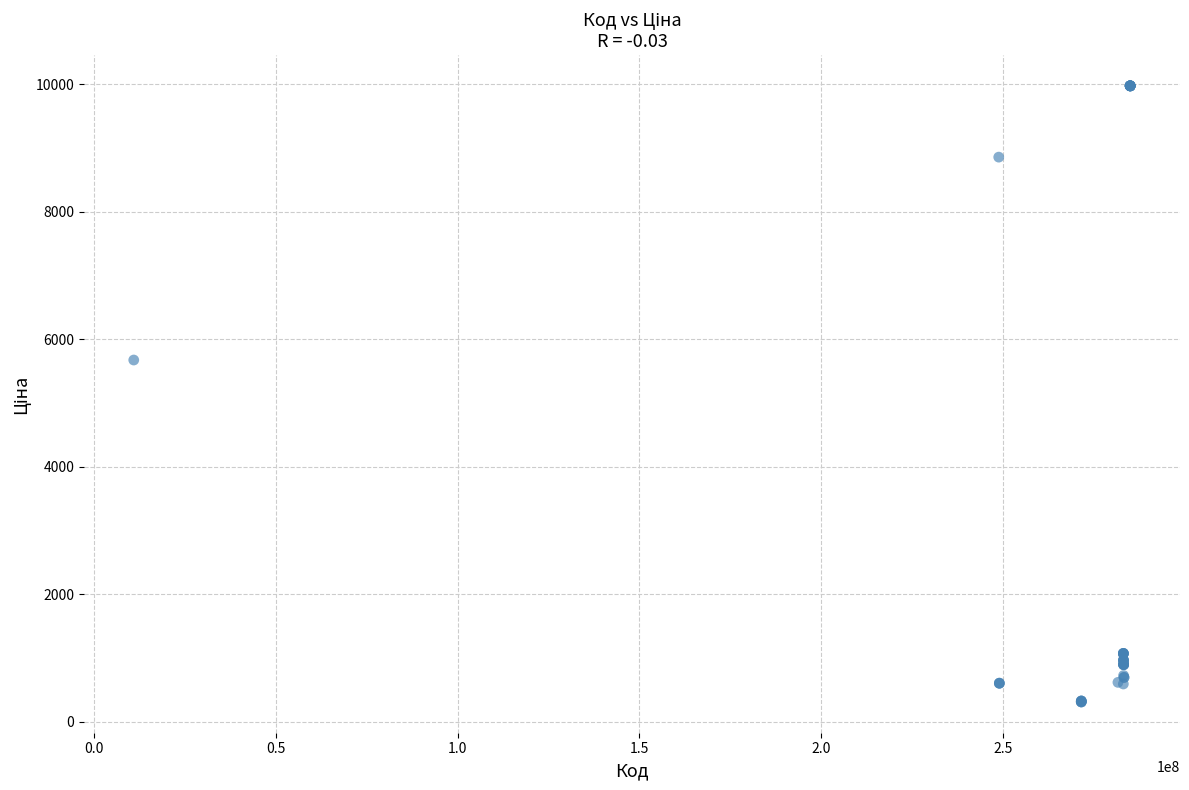

What Y value in the scatter plot is closest to 5142?

5673.8